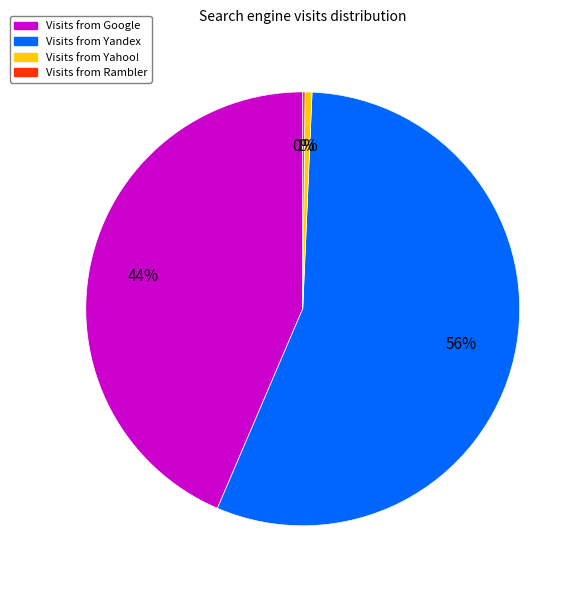

To the nearest percent, what is the average slice percentage?

25%